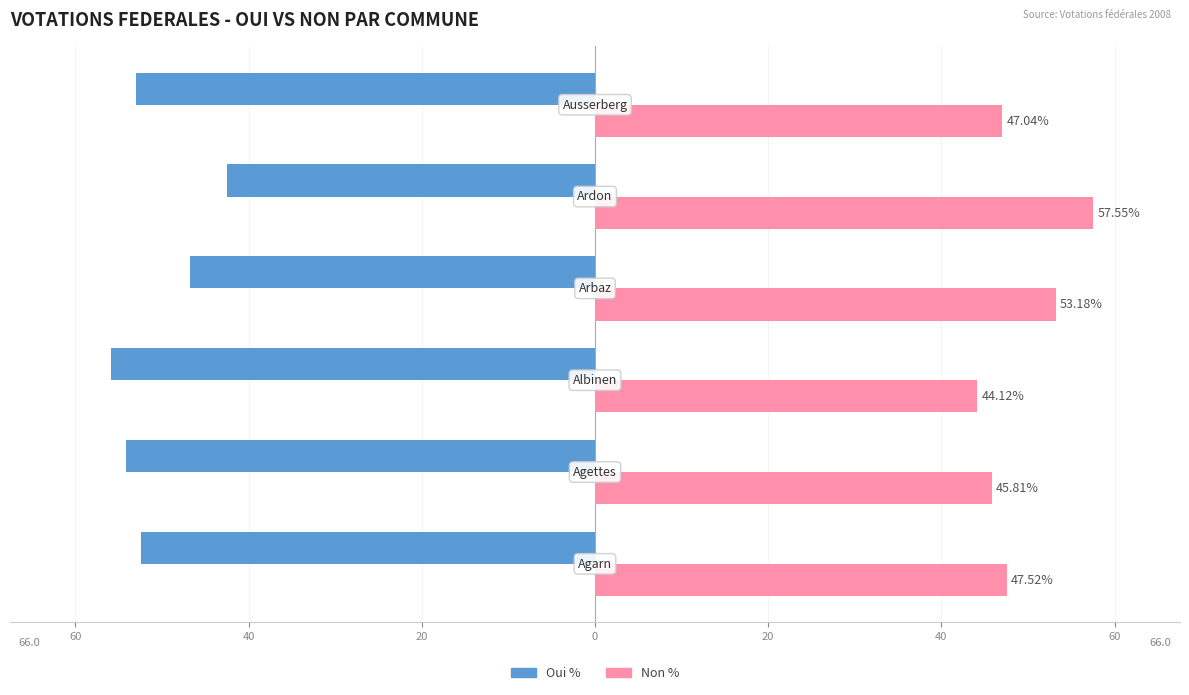

What are all the series names shown in the legend?

Oui %, Non %